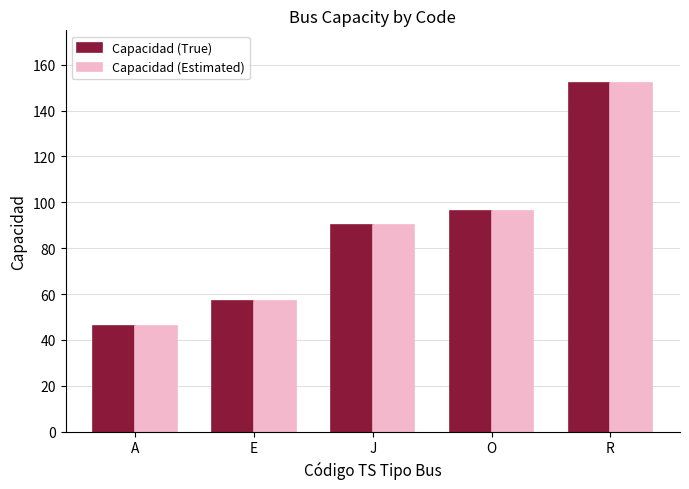

The value of Capacidad (True) at E is 93. True or false?

False